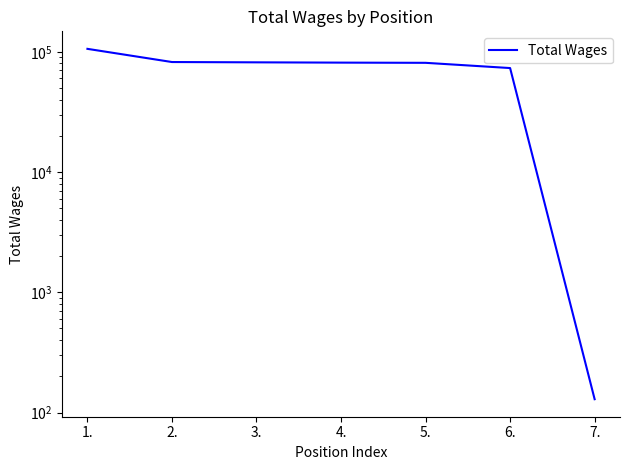

Where does the data first go above 81246?

1.